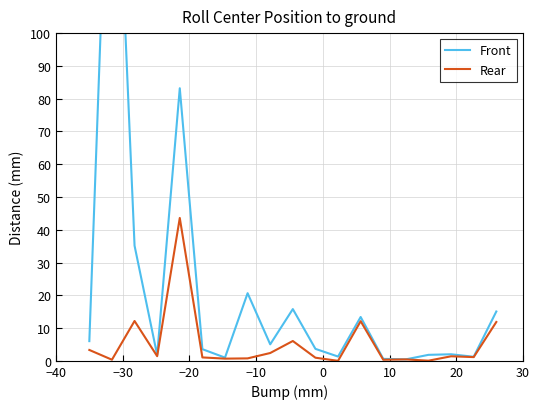

True or false: Front and Rear intersect in this chart.

False